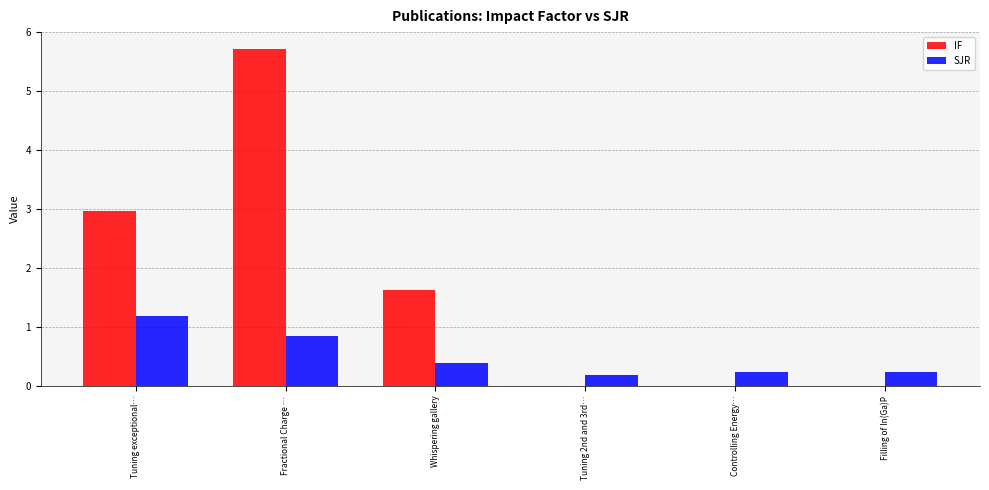

How many groups of bars are there?

6